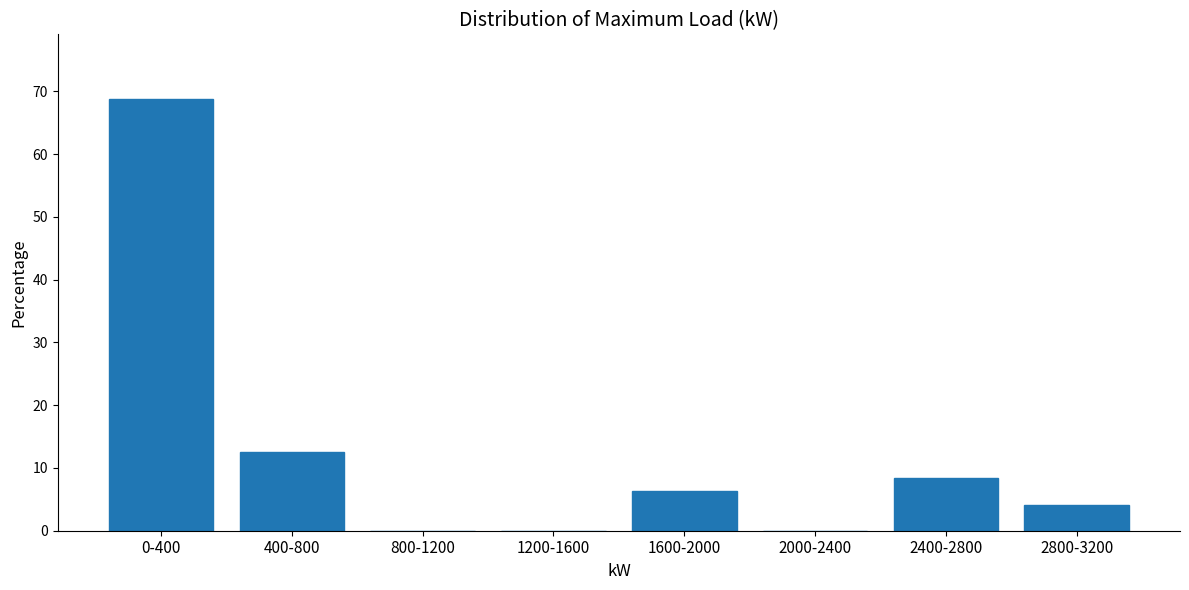

The value at 800-1200 is 0.0. True or false?

True